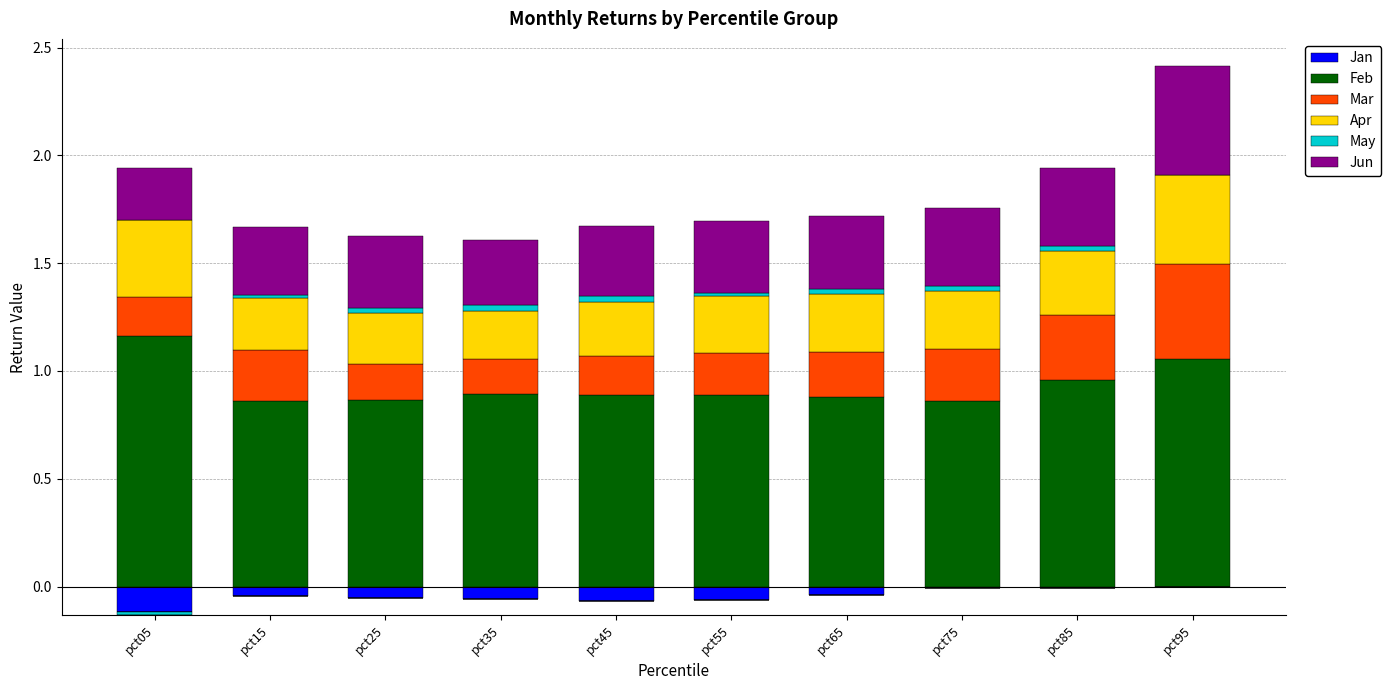

Rank the series at pct05 from lowest to highest value.

Jan, May, Mar, Jun, Apr, Feb